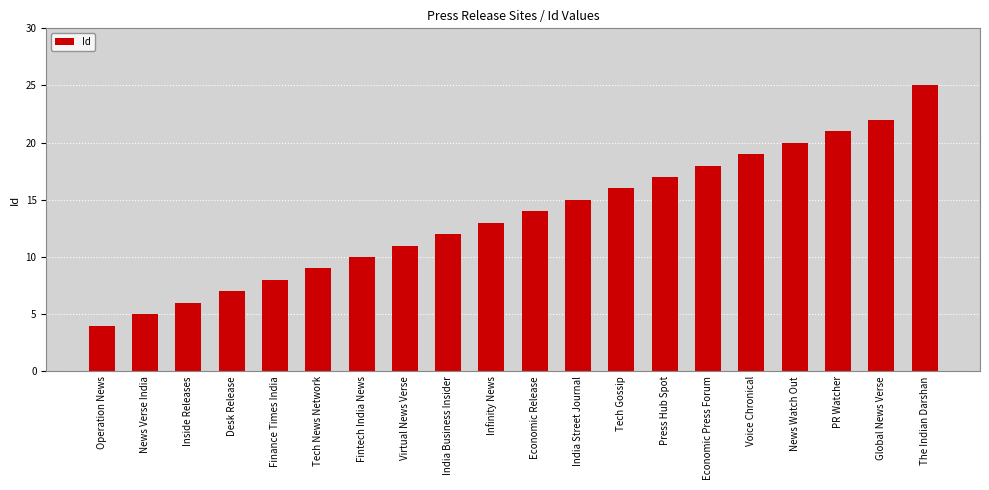

What is the label of the 6th bar from the left?

Tech News Network